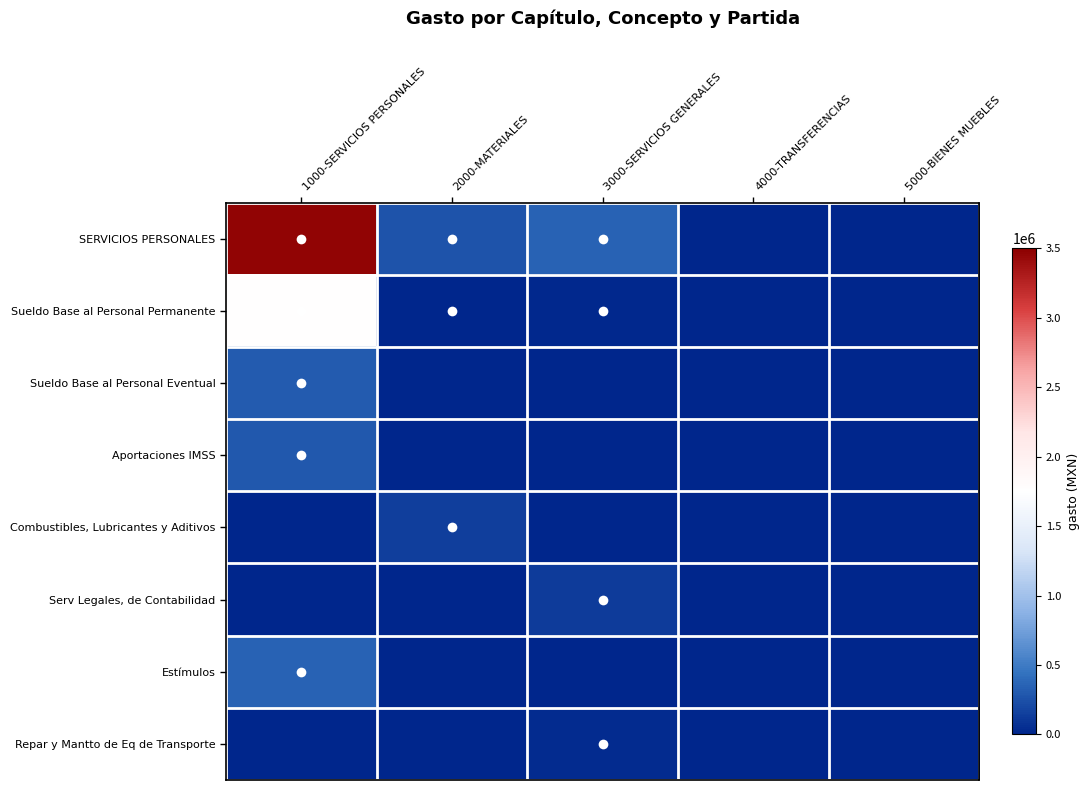

Which series has the largest range (max minus min)?

SERVICIOS PERSONALES